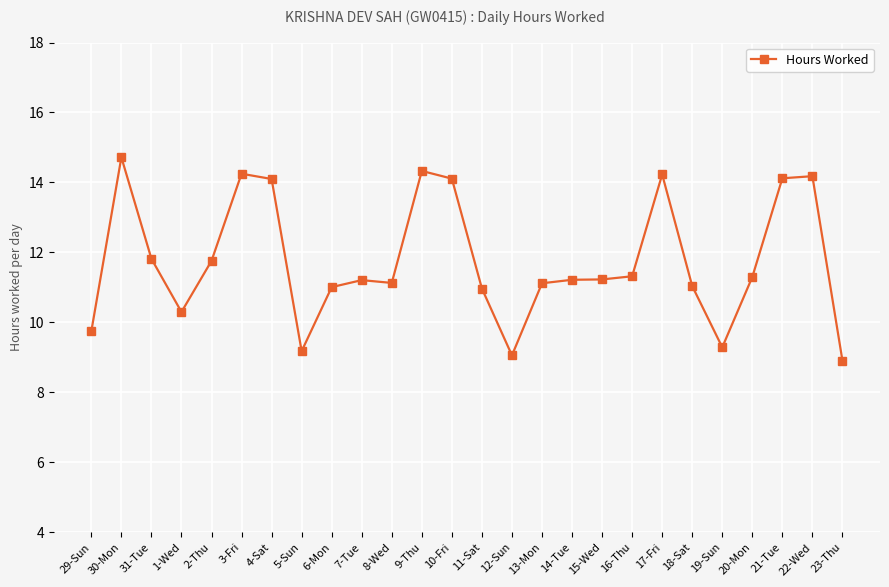

What is the approximate value at 8-Wed?

11.1